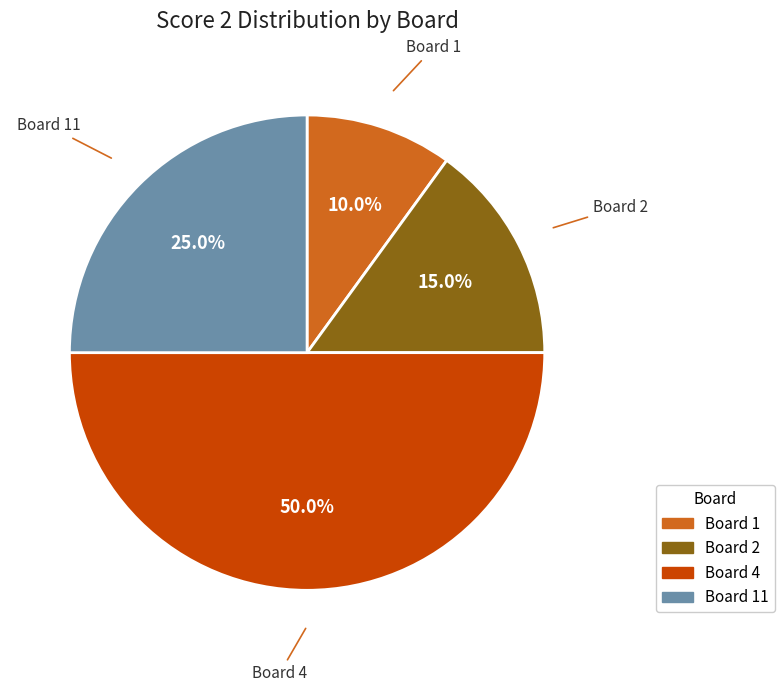

How many segments does this pie chart have?

4